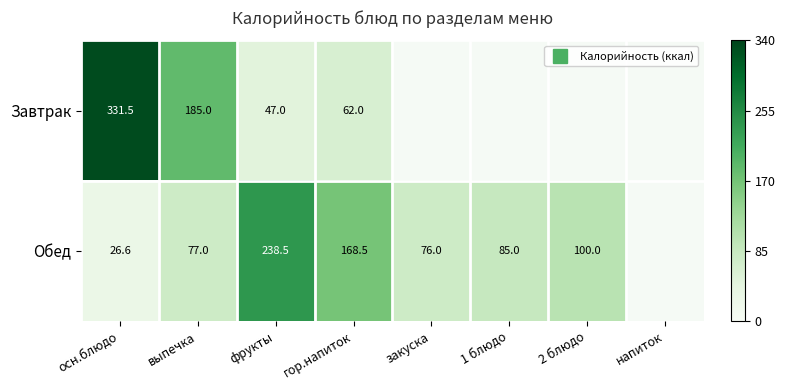

List the series in order of their peak value, lowest first.

Обед, Завтрак